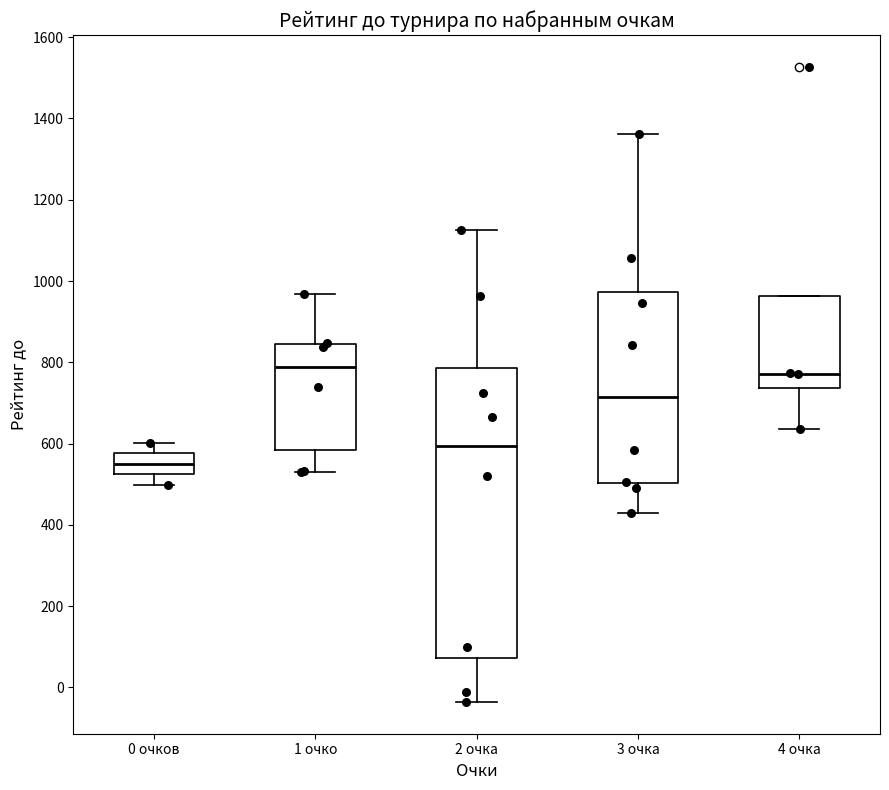

Reading left to right, read every box against the y-axis: the position of its median line, the range the box covers, and the ends of its whiskers. The values are not printed on the chart, so give them approximately, as read against the axis.

0 очков: median 560, box 520 to 580, whiskers 500 to 600
1 очко: median 780, box 580 to 840, whiskers 540 to 960
2 очка: median 600, box 80 to 780, whiskers -40 to 1120
3 очка: median 720, box 500 to 980, whiskers 440 to 1360
4 очка: median 780, box 740 to 960, whiskers 640 to 960